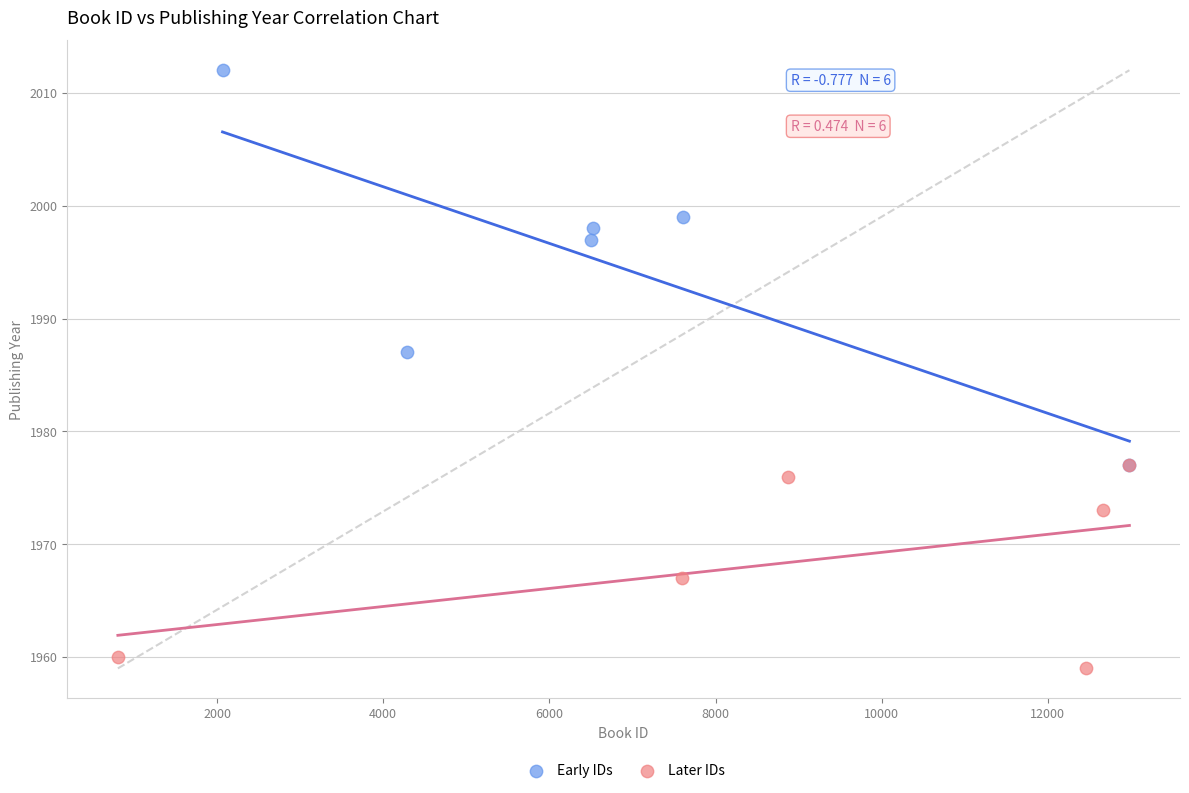

What are all the series names shown in the legend?

Early IDs, Later IDs